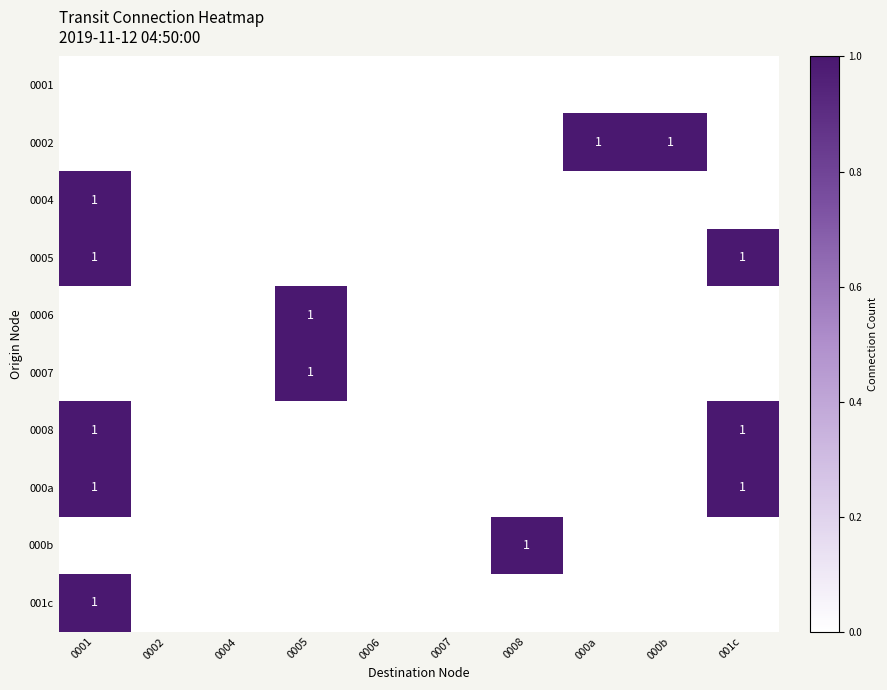

Count the number of categories in the chart.

10